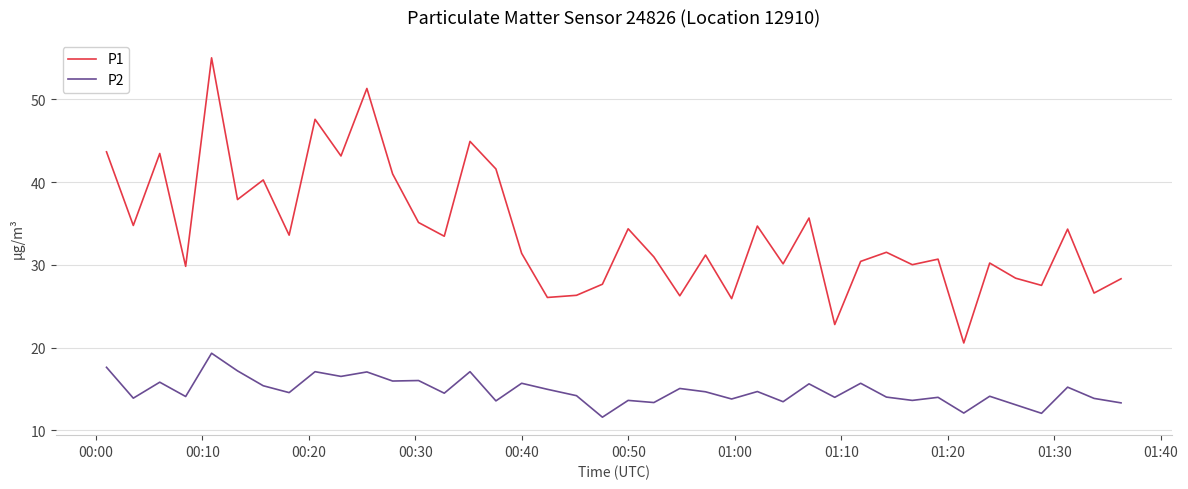

Count the number of categories in the chart.

40